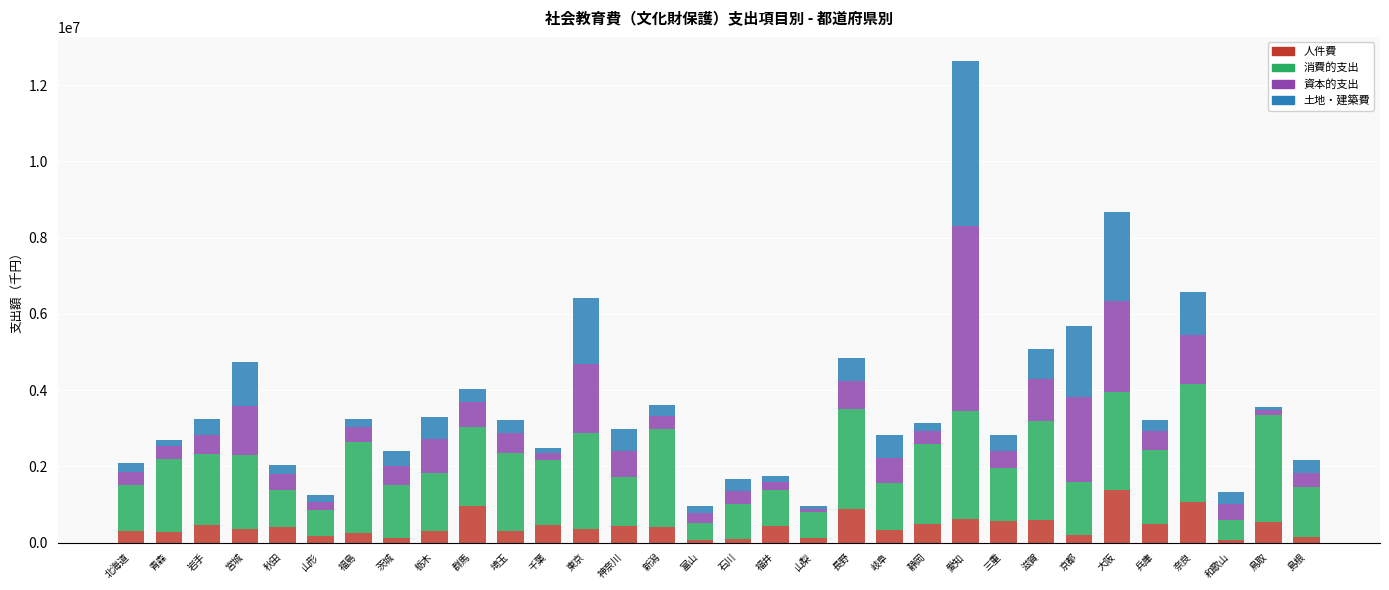

What is the highest value of the 人件費 series?

1369156